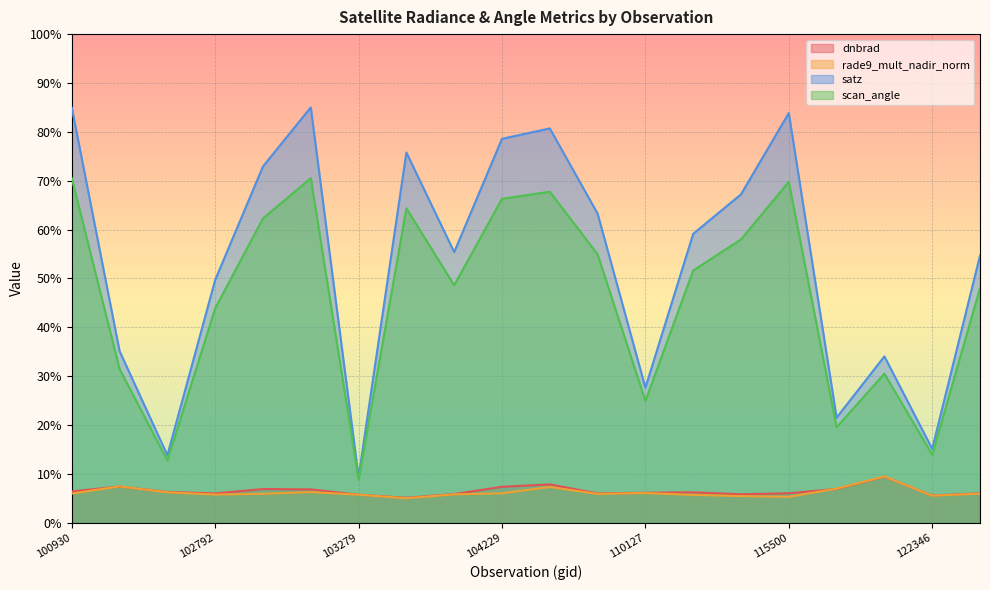

At which label does scan_angle reach its peak?

102920